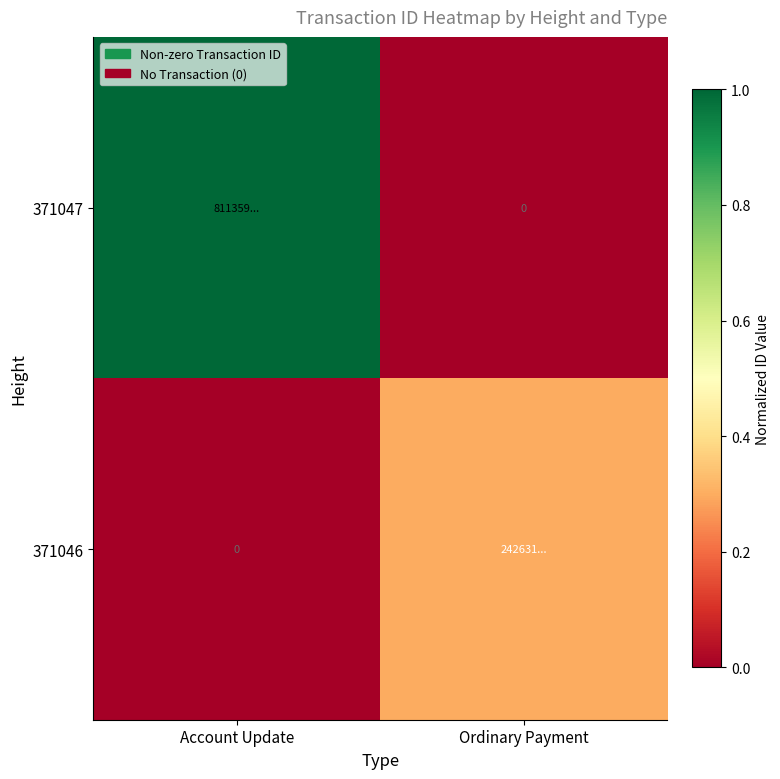

True or false: 371046 has a value of -0.2 at Account Update.

False